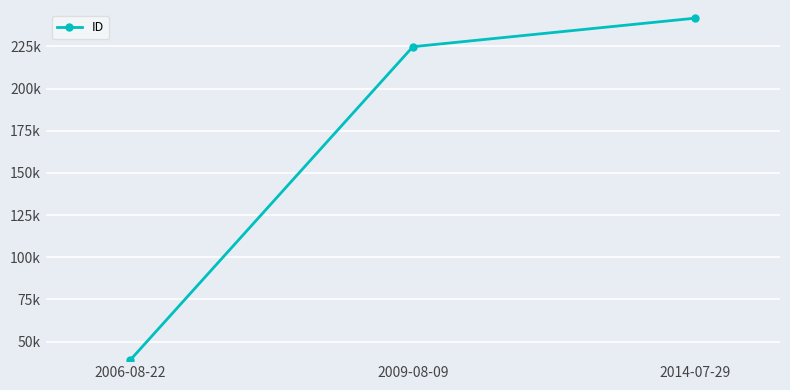

Which label corresponds to the smallest value in the chart?

2006-08-22